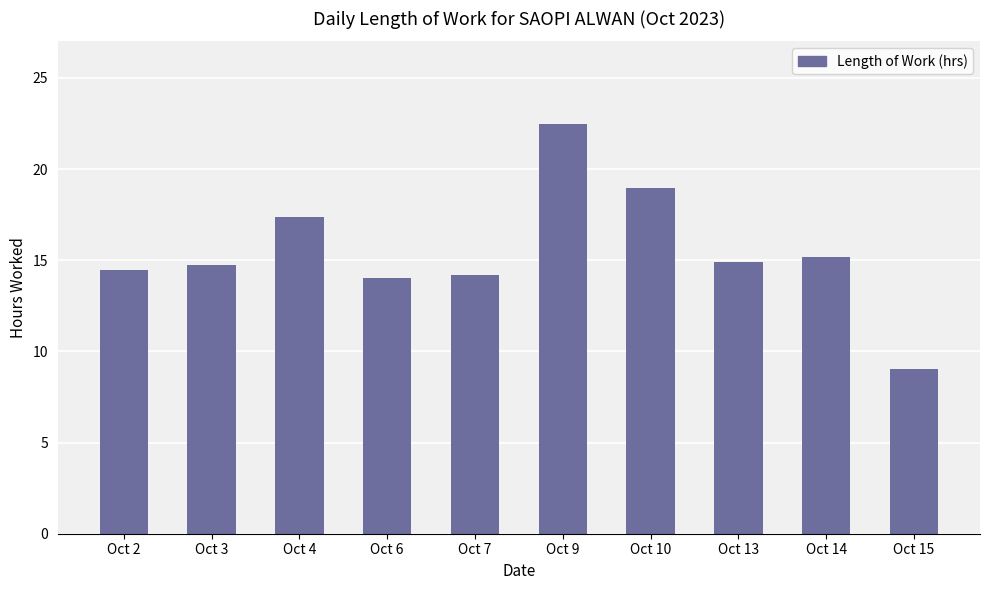

Is it true that the value at Oct 3 is 14.7?

True